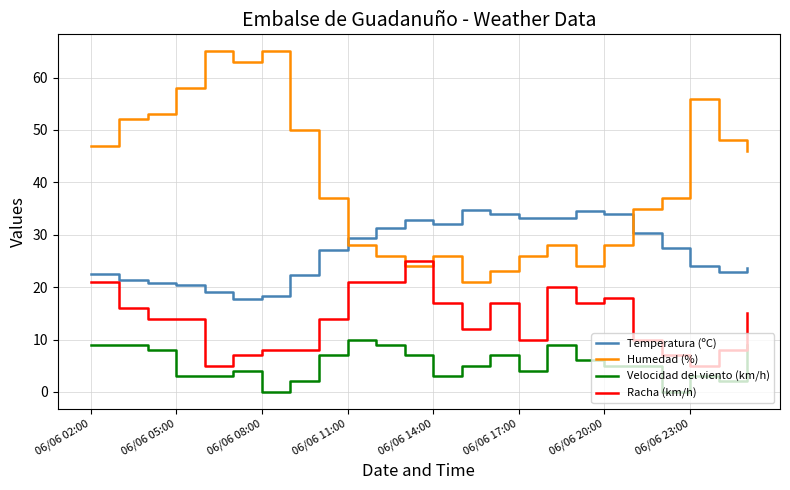

What is the maximum value for Racha (km/h)?

25.0